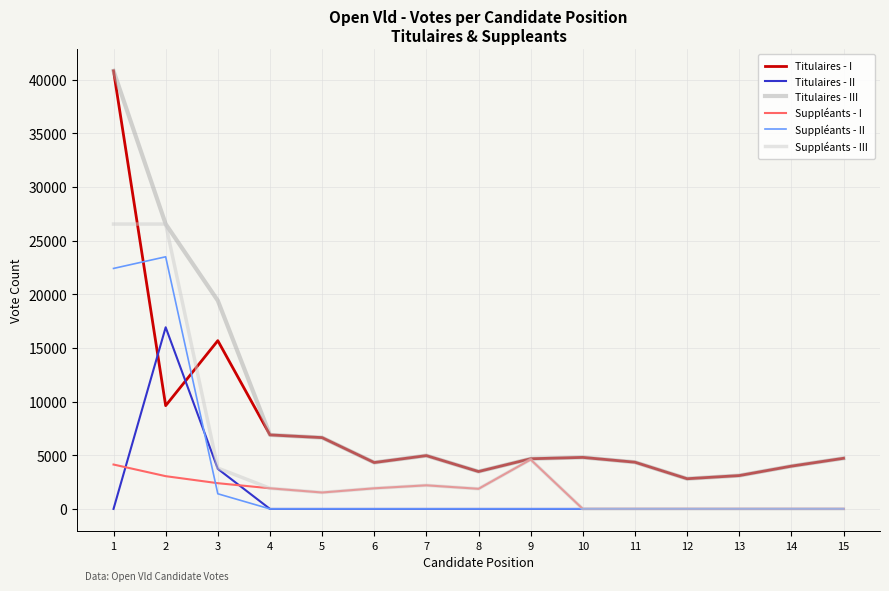

Which label corresponds to the largest value in the chart?

1